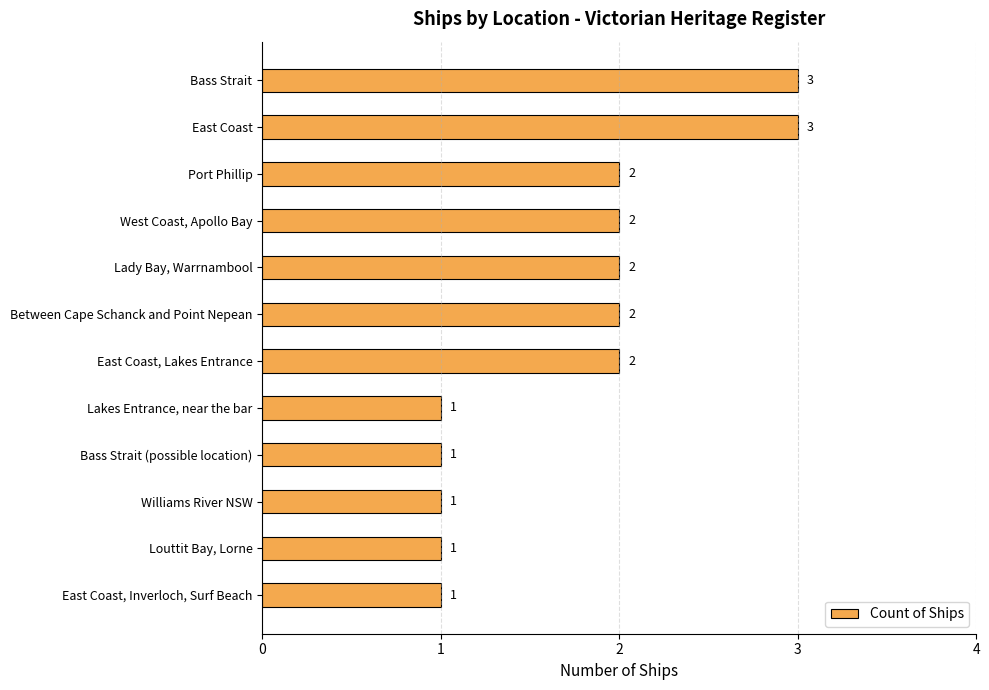

Reading top to bottom, what are all the values shown in this chart?

3	3	2	2	2	2	2	1	1	1	1	1